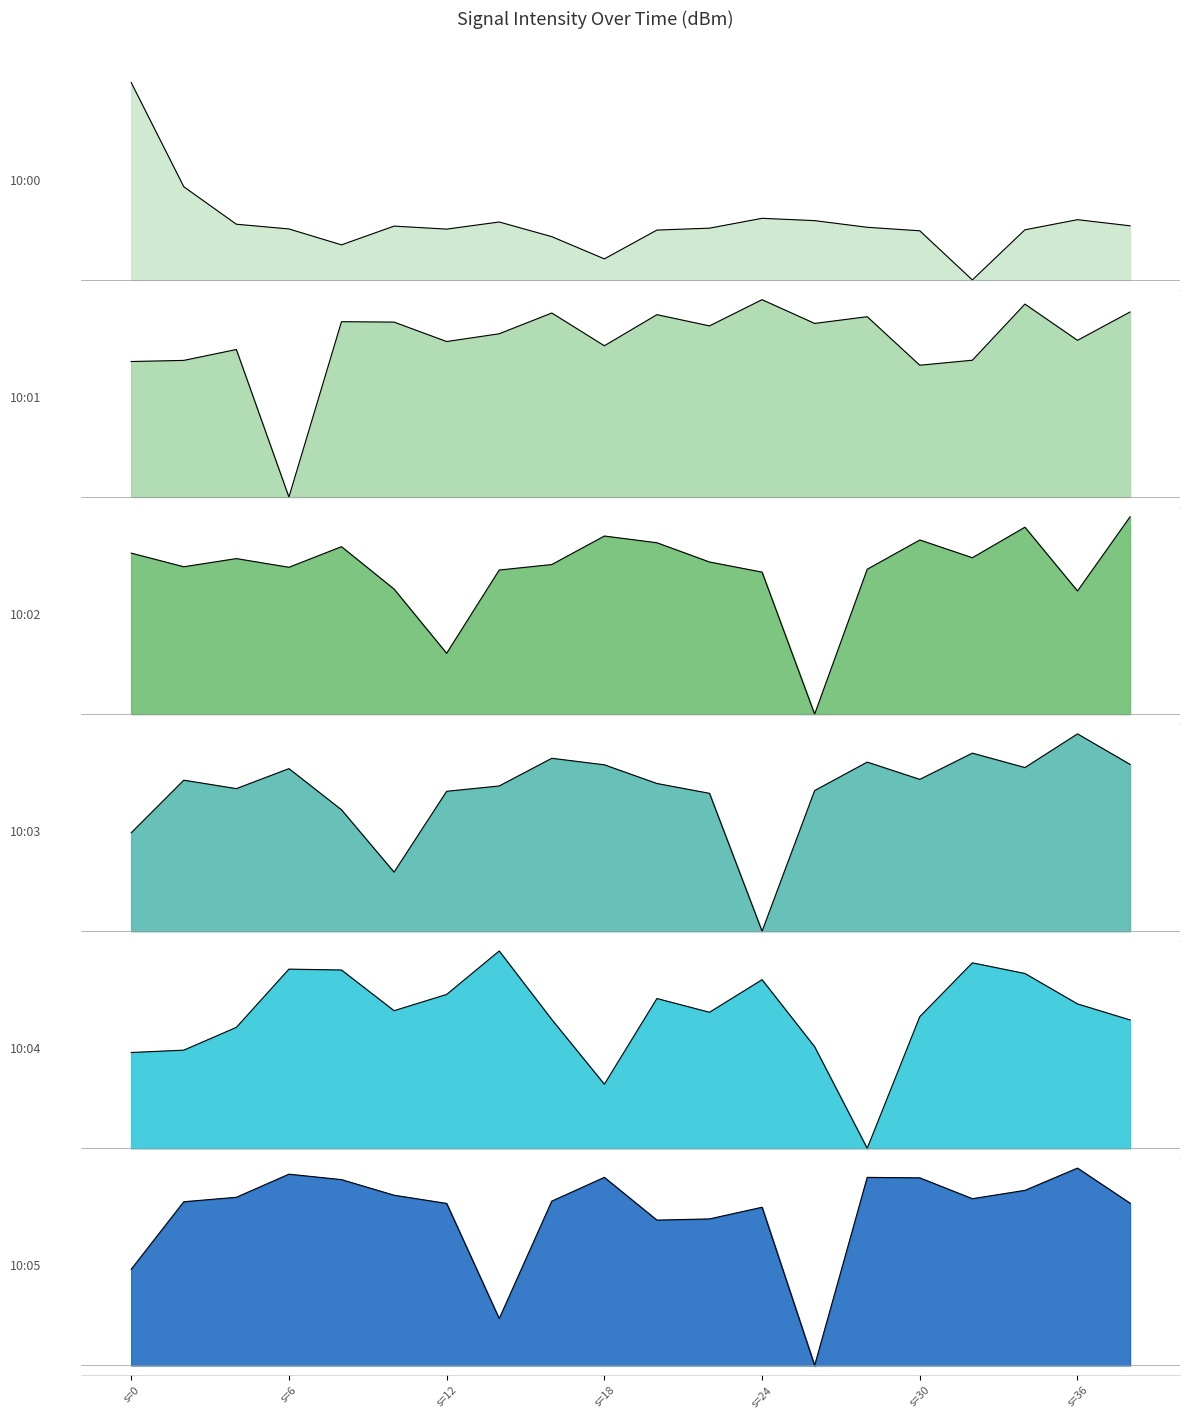

Rank the series by their maximum value, from lowest to highest.

10:04, 10:02, 10:03, 10:05, 10:01, 10:00